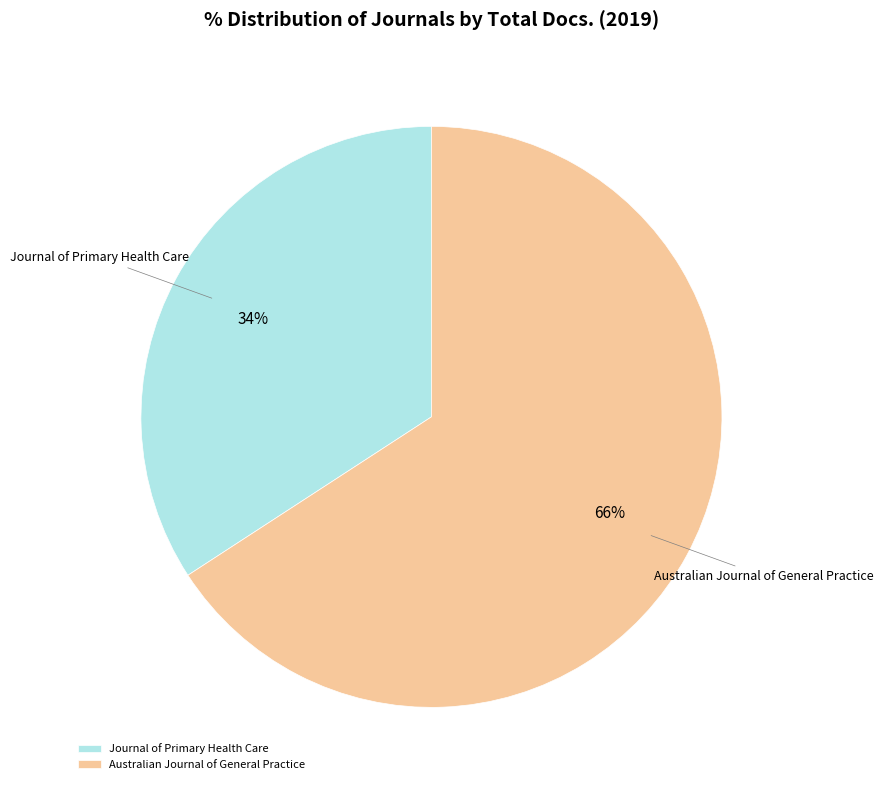

Which category has the biggest portion of the pie?

Australian Journal of General Practice